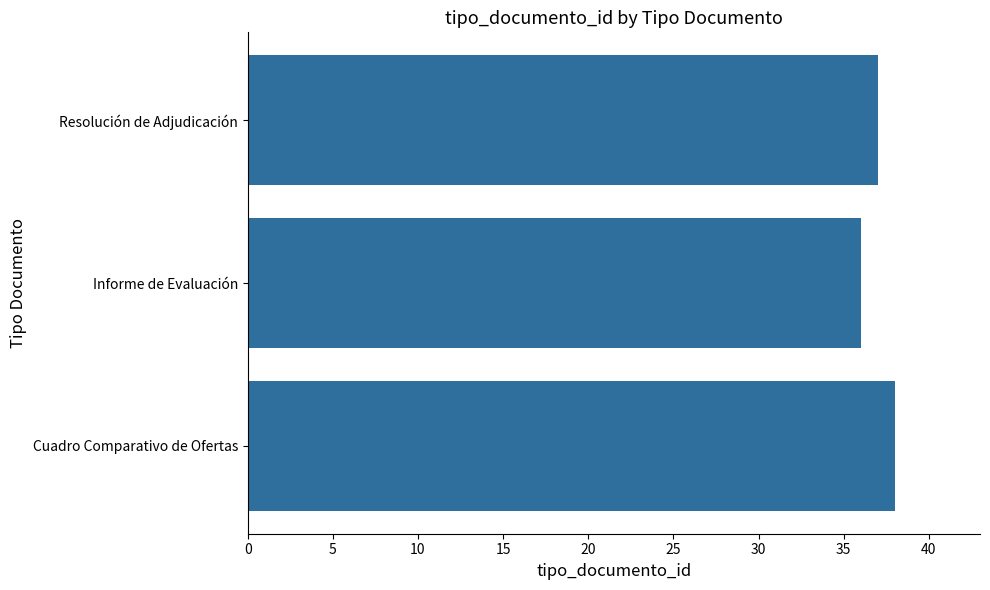

How many values are below 37?

1